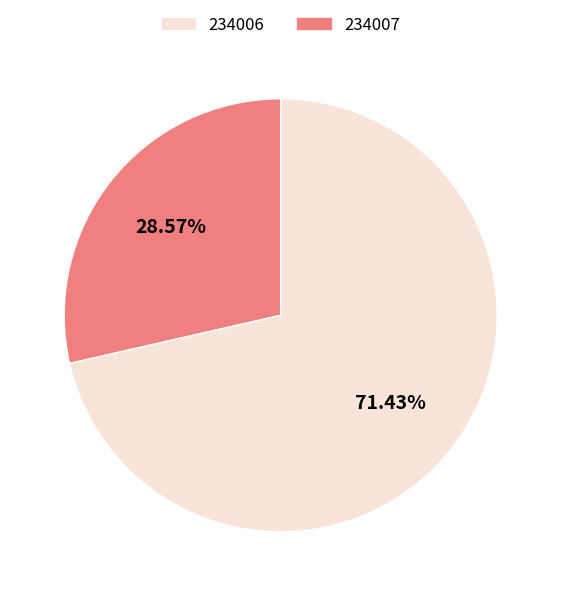

Is there a majority slice in this chart?

Yes